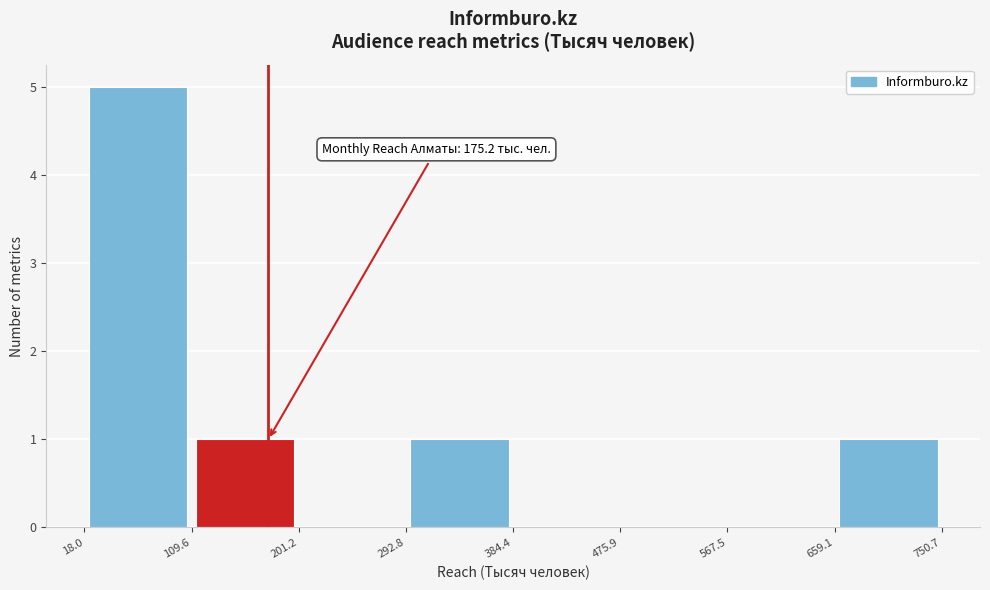

Which range on the x-axis has the tallest bar?

18.0 to 109.6